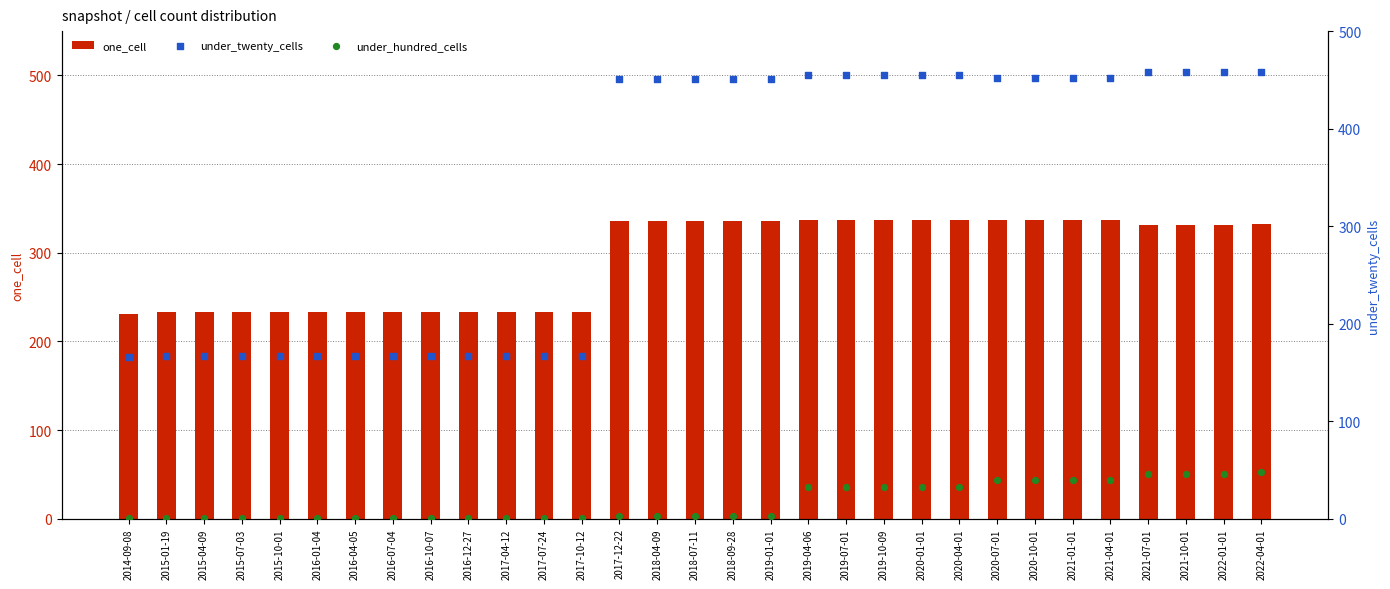

What are all the series names shown in the legend?

one_cell, under_twenty_cells, under_hundred_cells